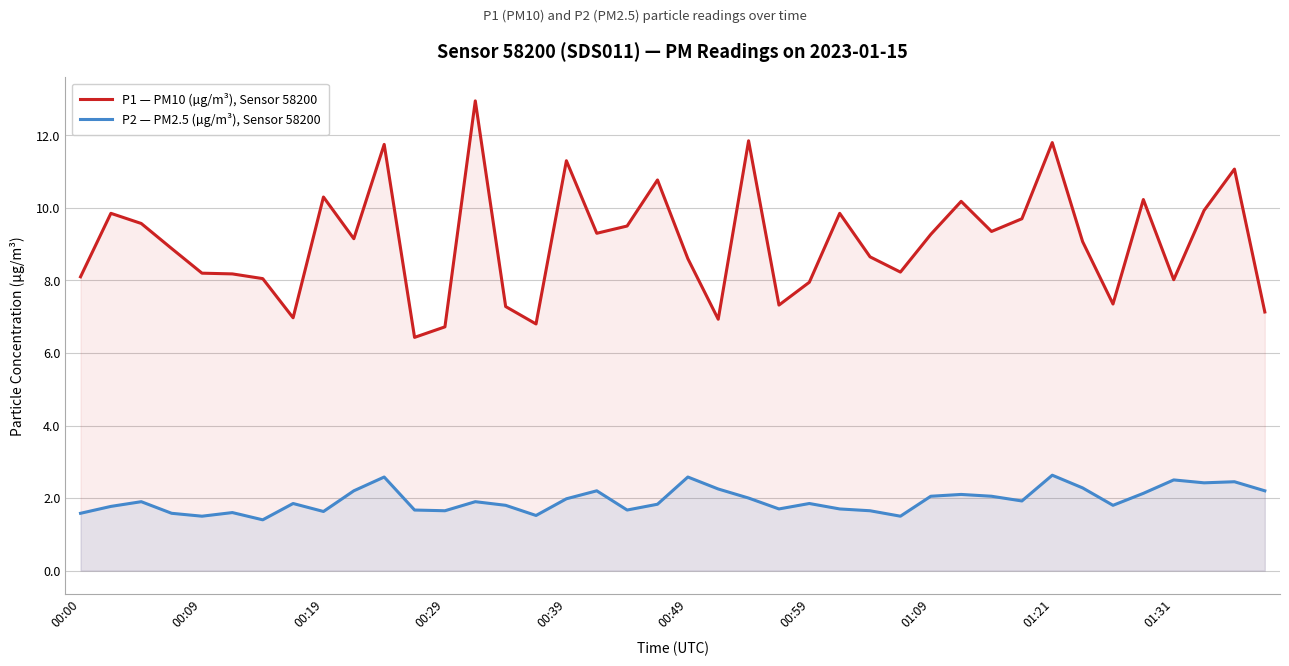

True or false: P1 — PM10 (µg/m³), Sensor 58200 has more than 1 interior local peaks.

True